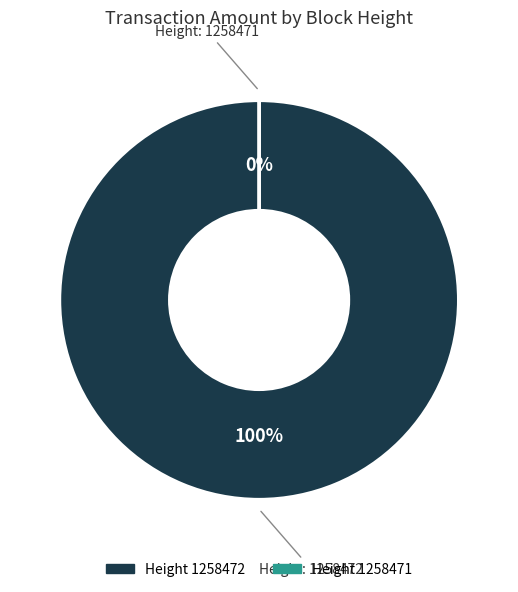

To the nearest percent, what is the average slice percentage?

50%